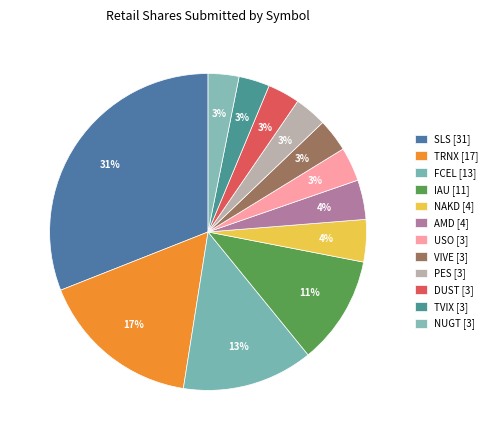

How many segments does this pie chart have?

12